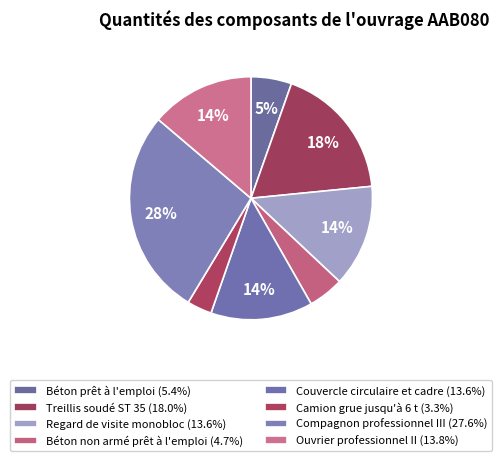

To the nearest percent, what is the combined percentage of Béton non armé prêt à l'emploi and Ouvrier professionnel II?

19%